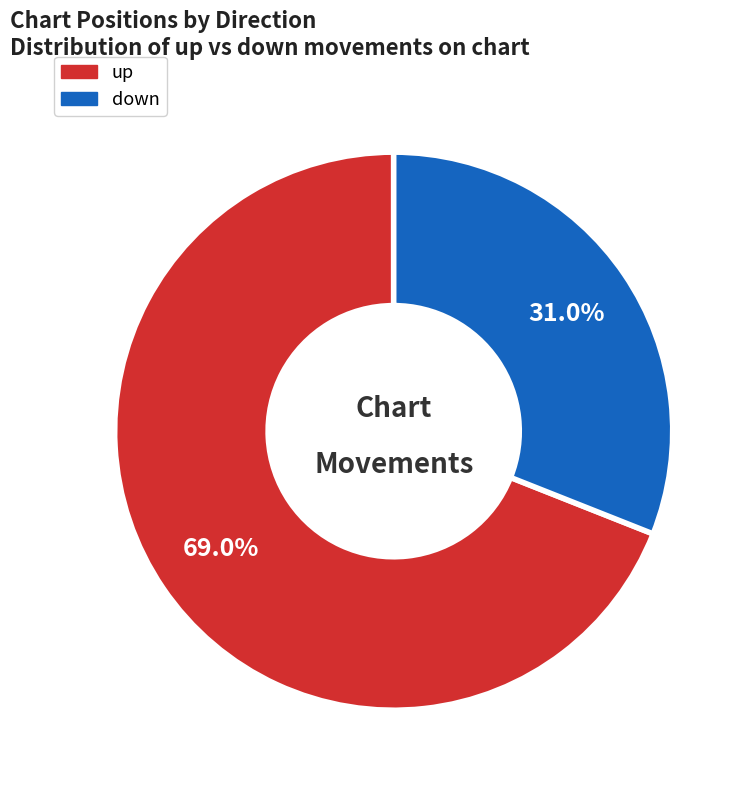

To the nearest percent, what is the combined percentage of down and up?

100%